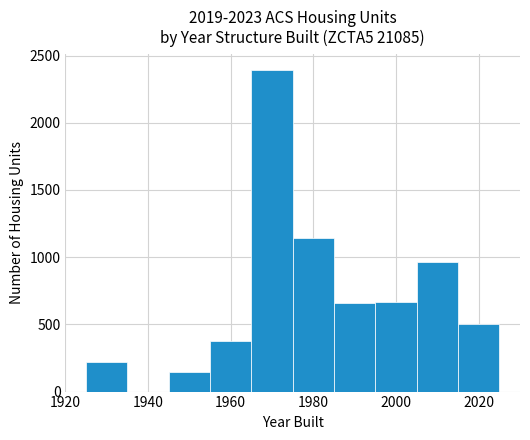

Reading left to right, transcribe this chart: for each bar, give the range it covers on the x-axis and its height. Neither the bar edges nor the heights are printed on the chart, so give them approximately, as read against the axes.

1925 to 1935: 200
1935 to 1945: 0
1945 to 1955: 150
1955 to 1965: 400
1965 to 1975: 2400
1975 to 1985: 1150
1985 to 1995: 650
1995 to 2005: 650
2005 to 2015: 950
2015 to 2025: 500